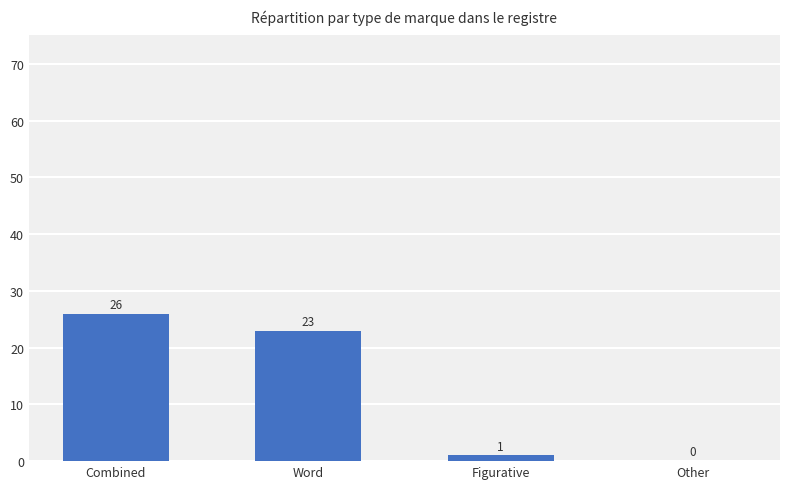

Reading left to right, transcribe all the data shown in this chart.

Combined=26	Word=23	Figurative=1	Other=0